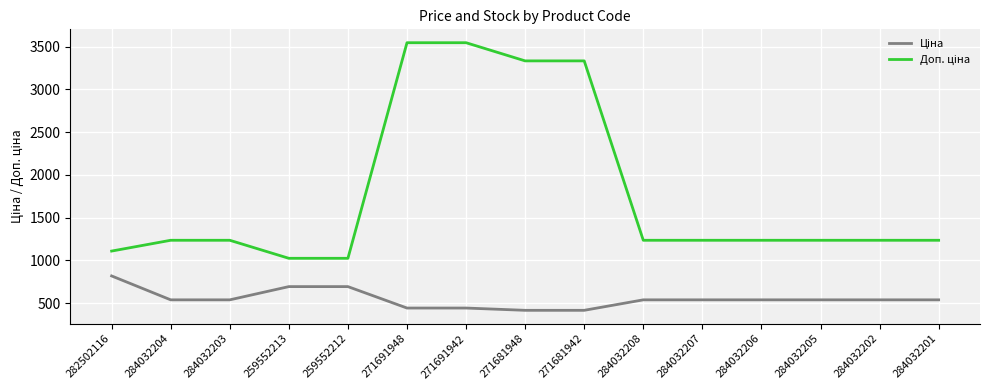

What is the spread (max minus min) of values at 284032208?

696.4